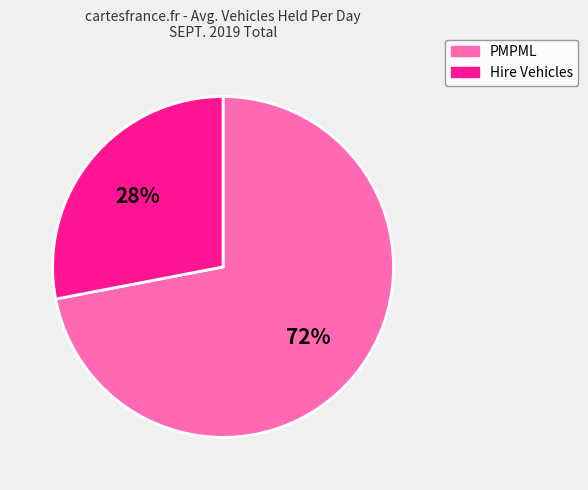

To the nearest percent, what portion does Hire Vehicles represent?

28%